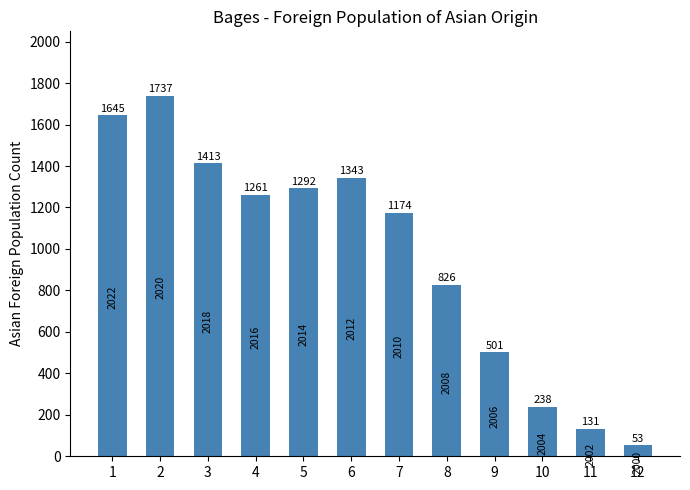

Reading left to right, list all the values displayed in this chart.

1645	1737	1413	1261	1292	1343	1174	826	501	238	131	53